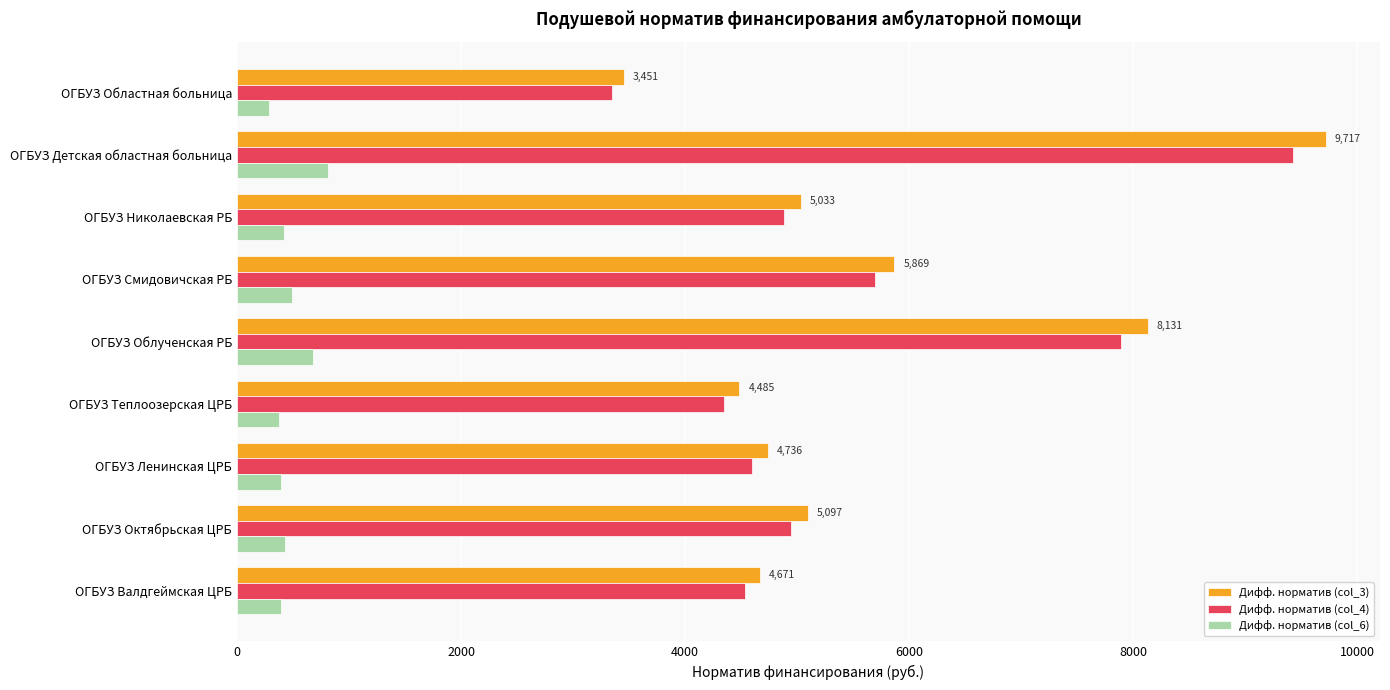

Where is Дифф. норматив (col_3) nearest to the value 6583?

ОГБУЗ Смидовичская РБ